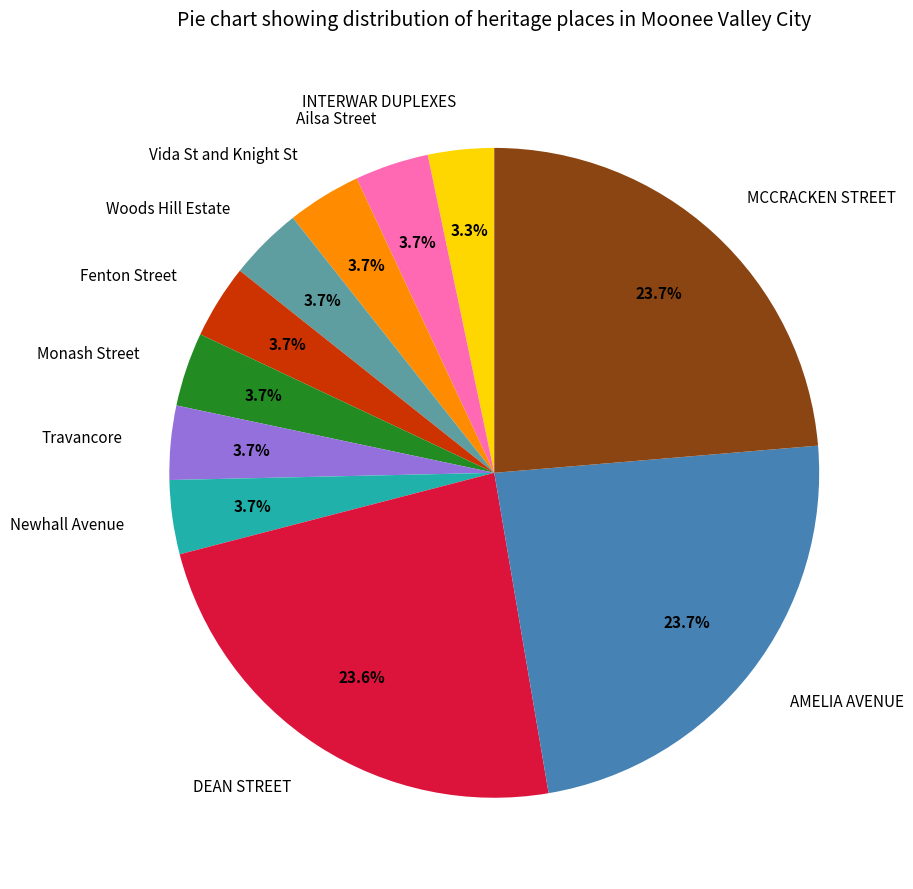

Do INTERWAR DUPLEXES and Woods Hill Estate together represent more than half of the pie?

No